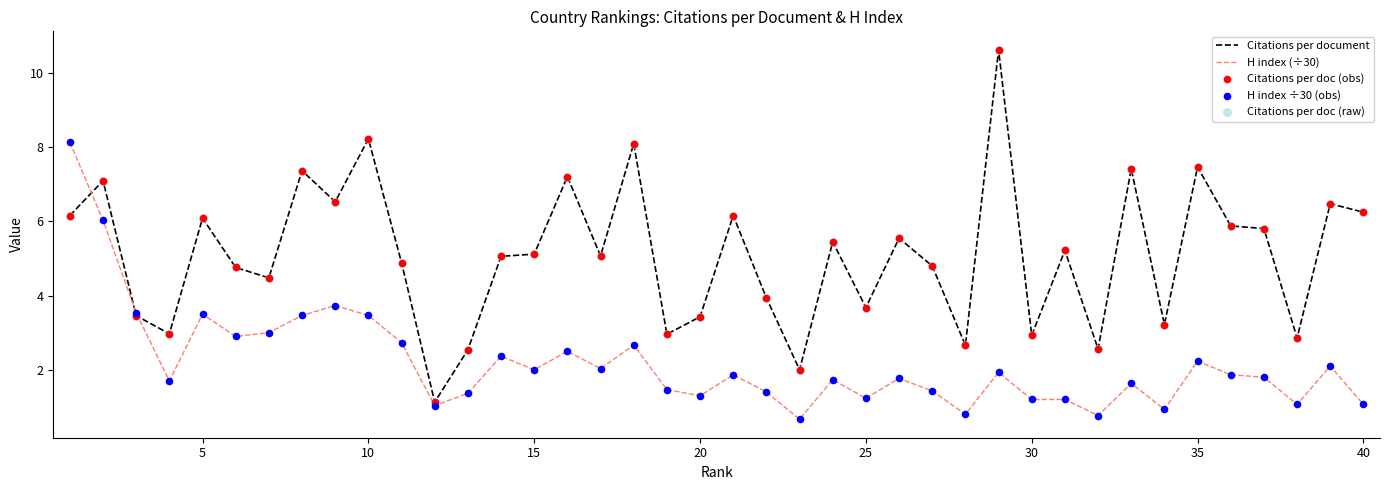

Which series has the largest total across all categories?

Citations per document